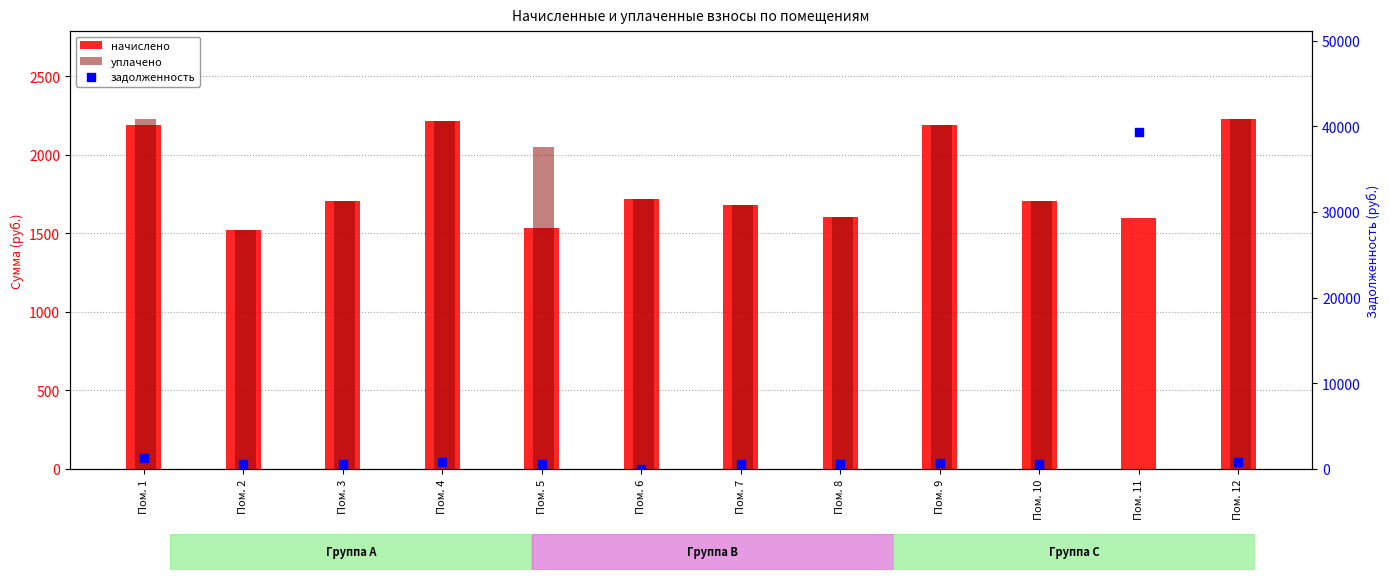

Which series has the largest Y range (max minus min)?

задолженность